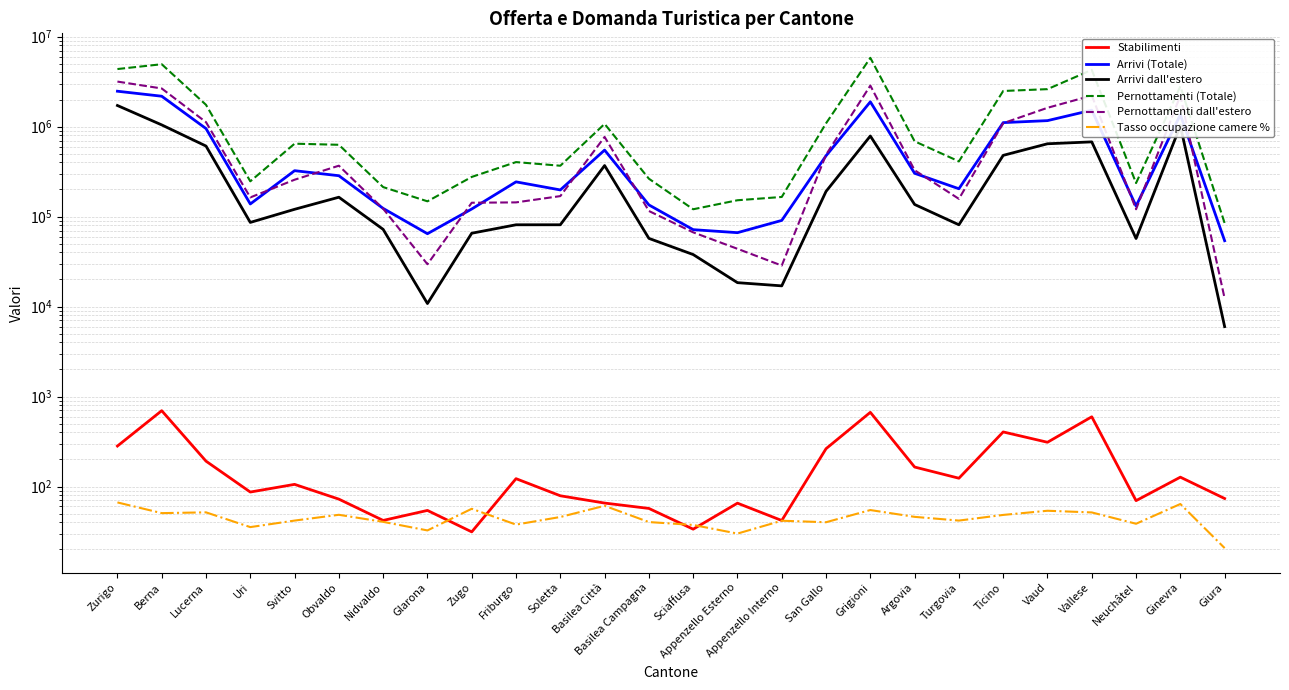

At which category does Arrivi dall'estero reach its first local valley?

Uri